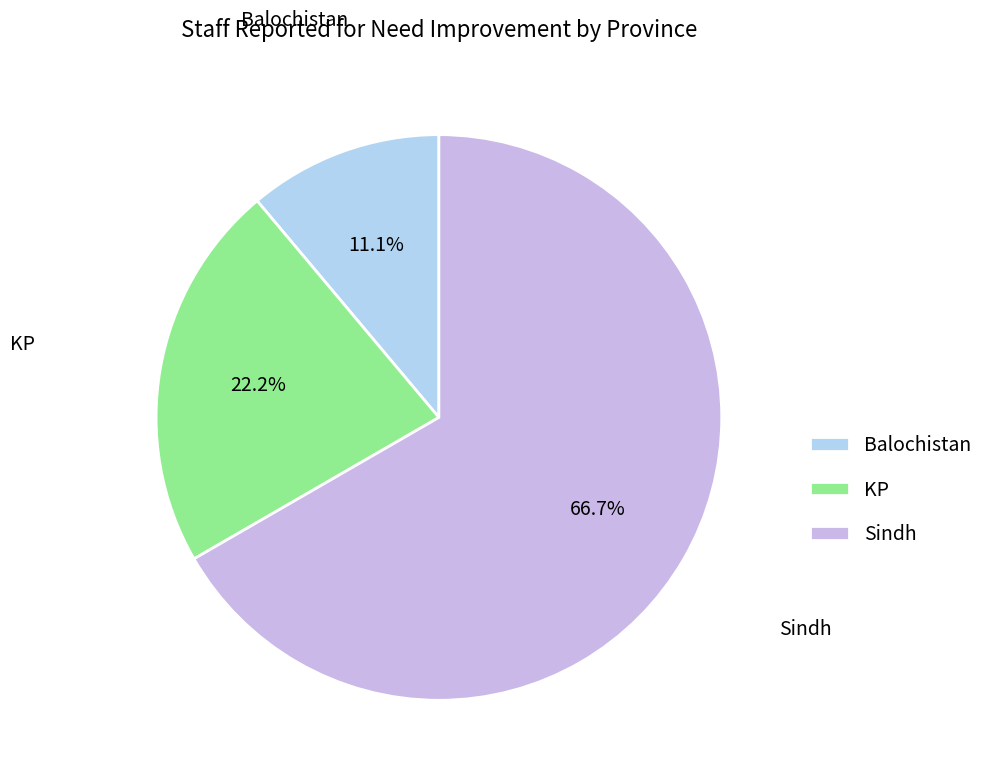

How many slices are in this pie chart?

3